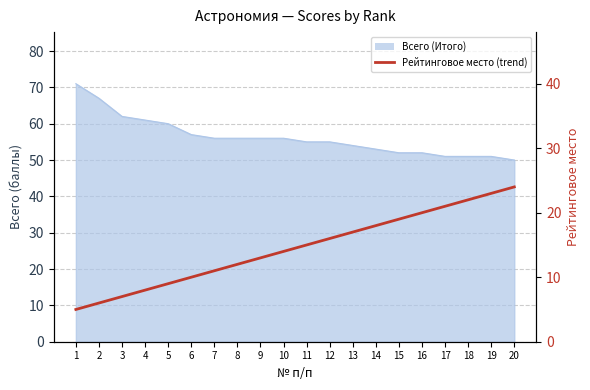

Is it true that the value at 10 is 4?

False